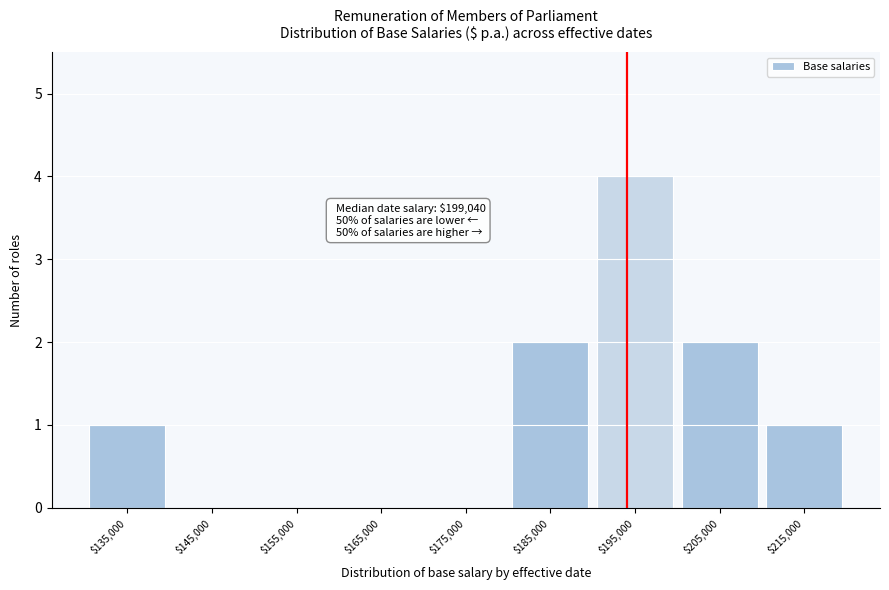

The chart shows a value of 2 at $195,000. True or false?

False